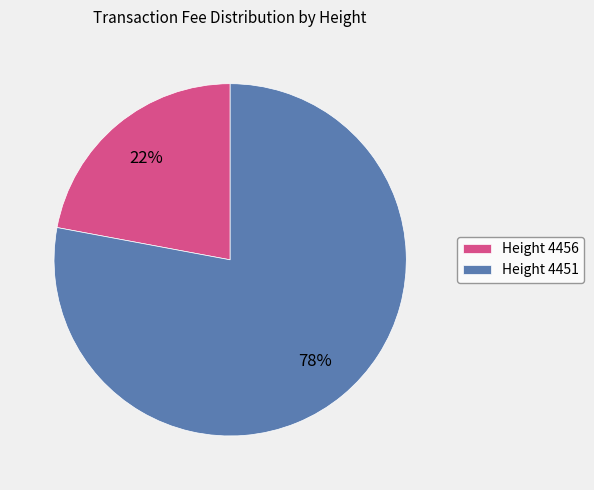

Which slice represents more than half of the pie?

Height 4451